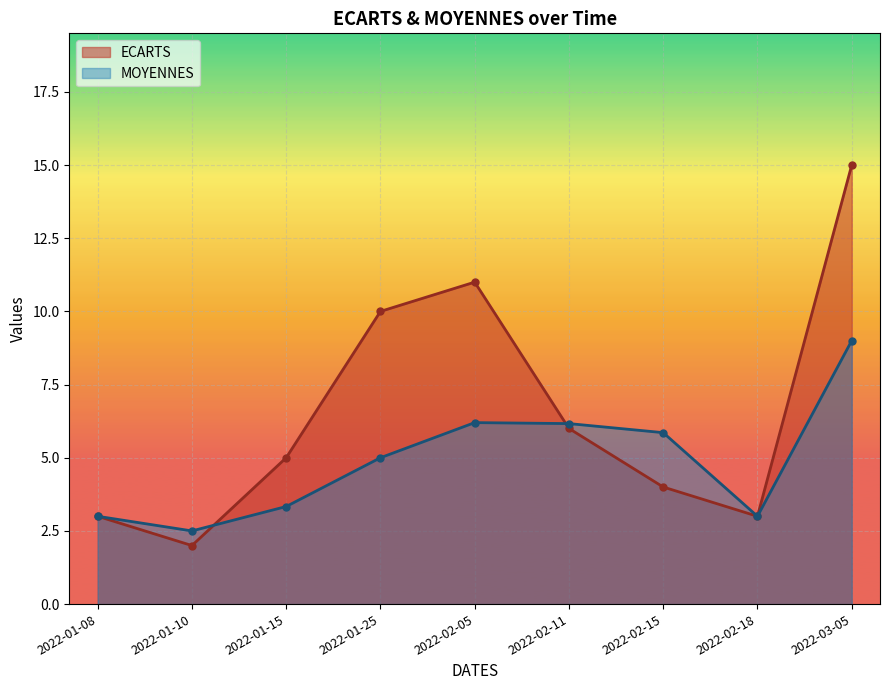

The value of ECARTS at 2022-02-18 is 3.0. True or false?

True